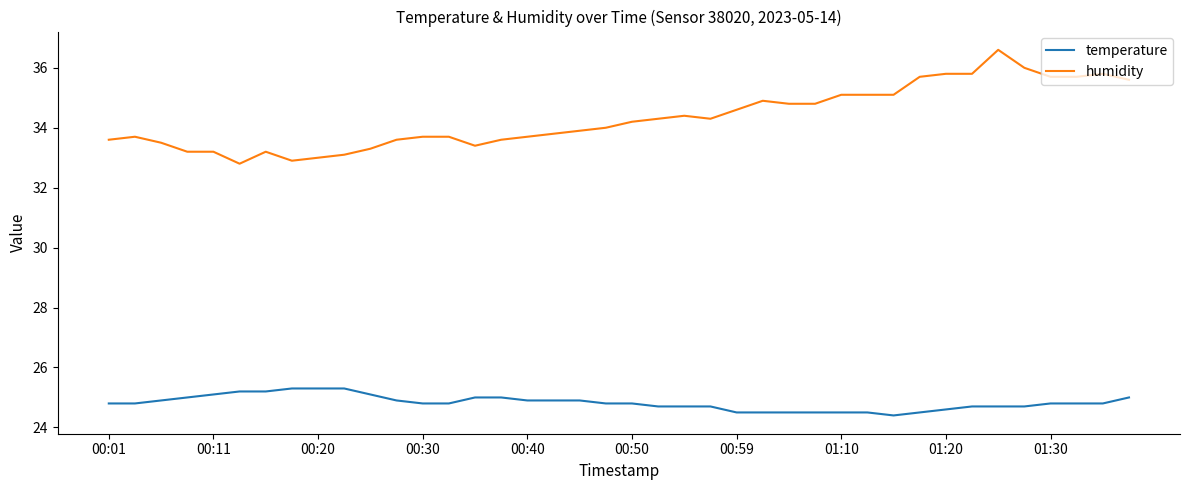

List the series in order of their overall mean, lowest first.

temperature, humidity